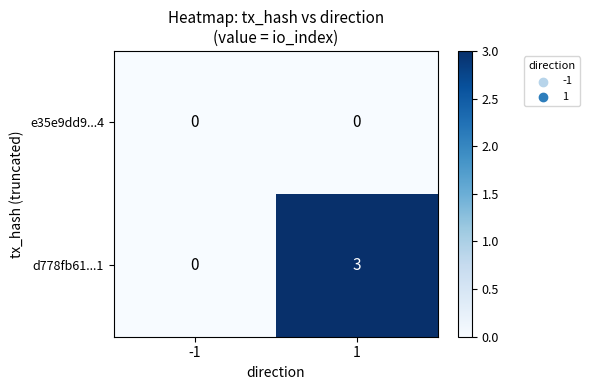

Count the number of data series in this chart.

2